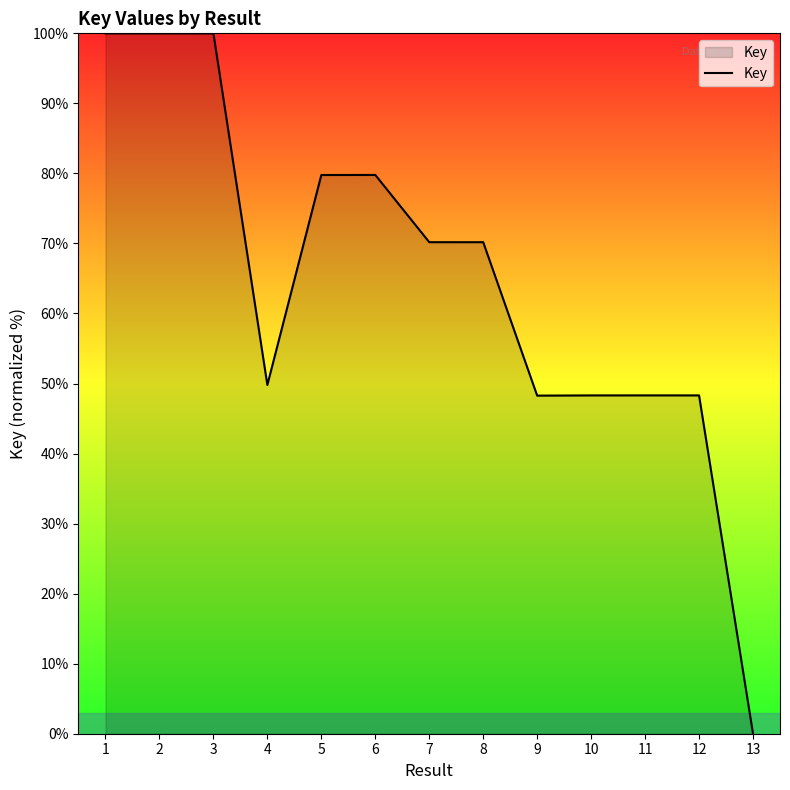

What is the change in value from 2 to 5?

-20.2